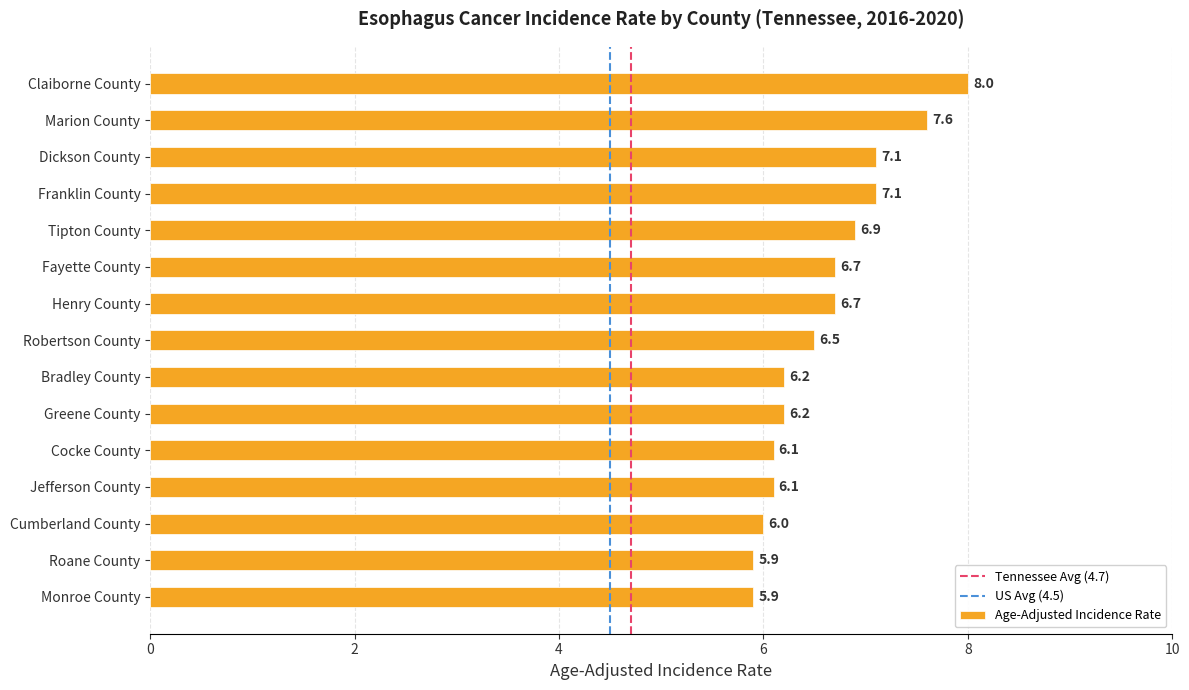

Between Jefferson County and Claiborne County, which is larger?

Claiborne County